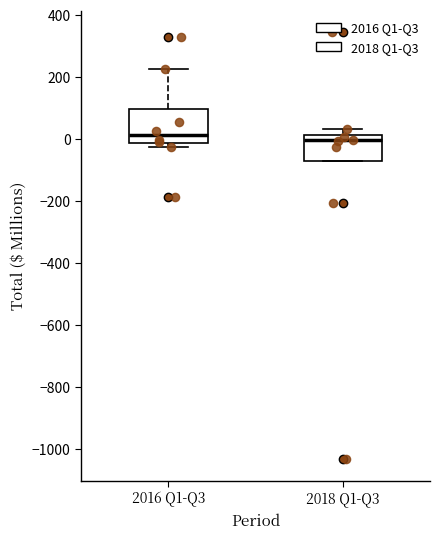

Reading left to right, transcribe this box plot: for each box, give where its median line is, the range the box spans, and where its two whiskers end, as read against the y-axis. The values are not printed on the chart, so give them approximately, as read against the axis.

2016 Q1-Q3: median 20, box -20 to 100, whiskers -20 (just below the box's lower edge) to 220
2018 Q1-Q3: median 0, box -80 to 20, whiskers -80 to 40